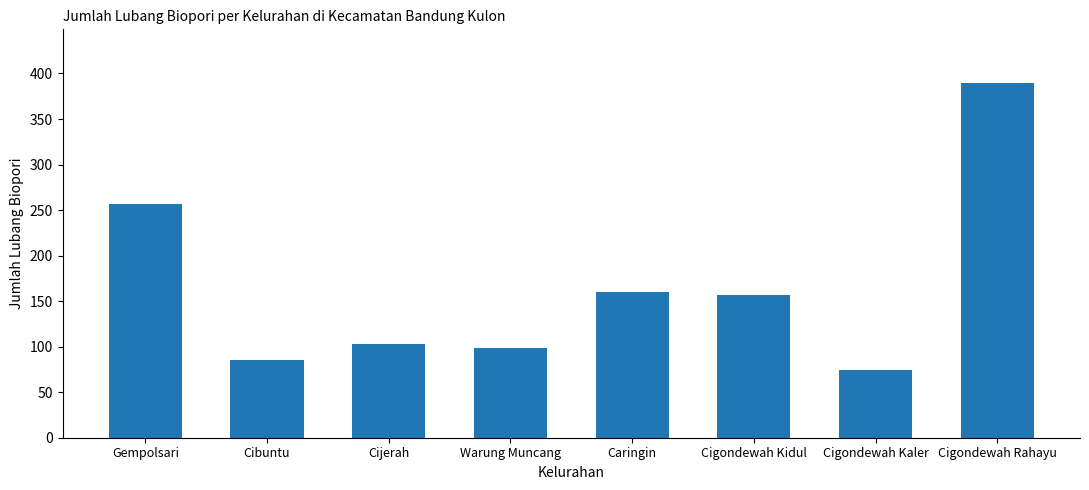

How many distinct data groups are displayed?

1